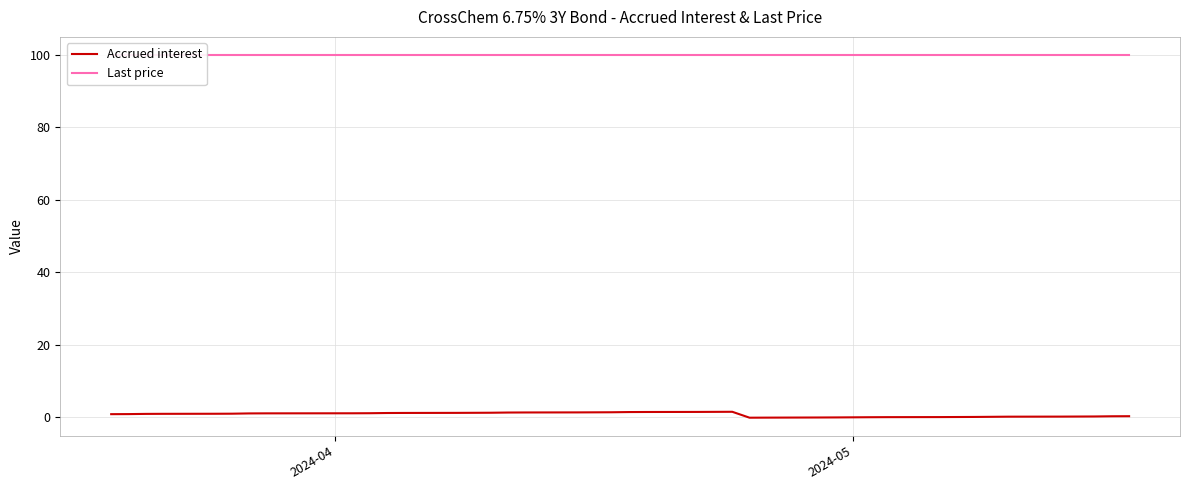

Reading left to right, transcribe all the data shown in this chart.

Accrued interest: 0.9	0.9	1.0	1.0	1.0	1.0	1.1	1.1	1.1	1.1	1.2	1.2	1.2	1.3	1.3	1.3	1.4	1.4	1.4	1.4	1.5	1.5	1.5	1.5	1.5	-0.1	-0.1	-0.0	-0.0	0.0	0.1	0.1	0.1	0.1	0.2	0.2	0.2	0.2	0.3	0.3
Last price: 100.0	100.0	100.0	100.0	100.0	100.0	100.0	100.0	100.0	100.0	100.0	100.0	100.0	100.0	100.0	100.0	100.0	100.0	100.0	100.0	100.0	100.0	100.0	100.0	100.0	100.0	100.0	100.0	100.0	100.0	100.0	100.0	100.0	100.0	100.0	100.0	100.0	100.0	100.0	100.0